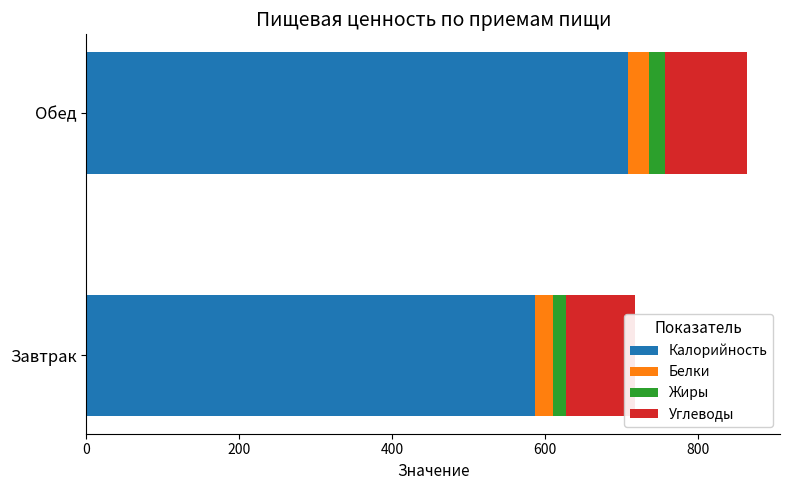

What is the minimum value shown in the chart?

17.5